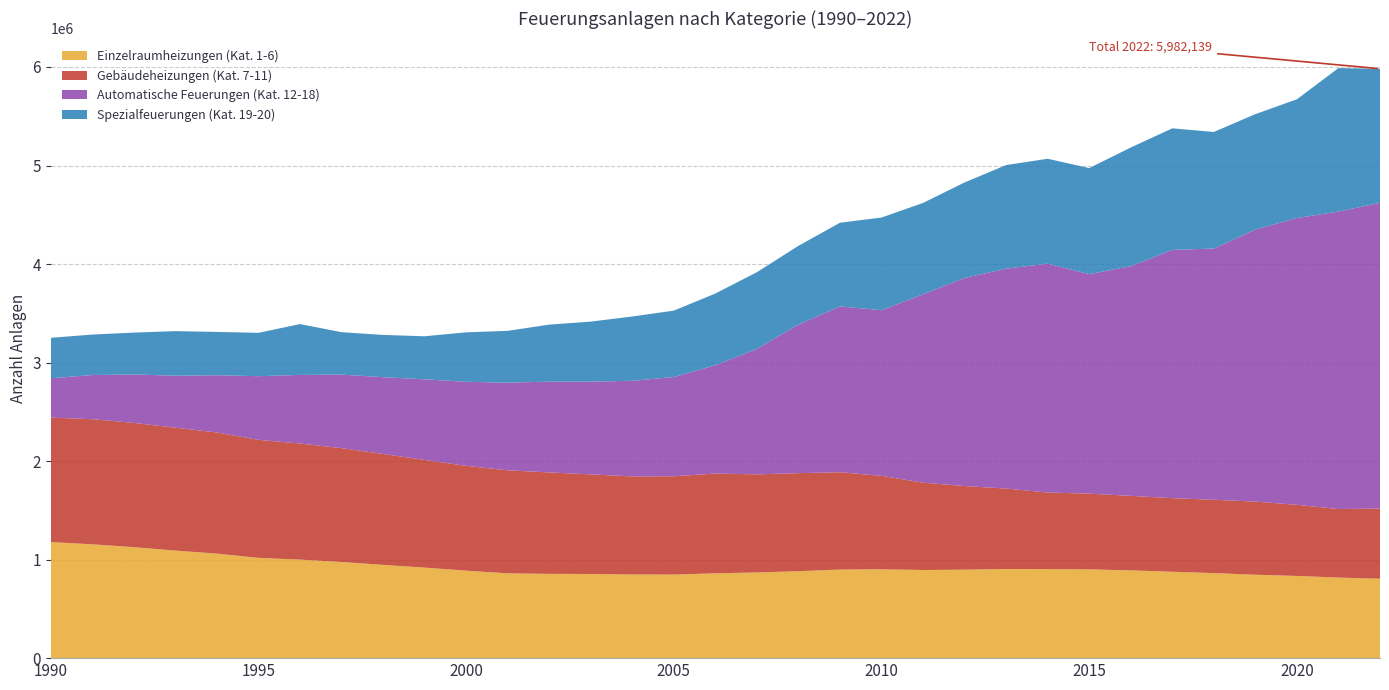

Reading right to left, list all the values displayed in this chart.

Einzelraumheizungen (Kat. 1-6): 2022=805866	2021=817965	2020=834249	2019=846703	2018=863126	2017=876876	2016=890790	2015=900737	2014=903769	2013=904472	2012=898010	2011=894499	2010=901693	2009=899315	2008=882128	2007=869707	2006=860854	2005=848359	2004=849080	2003=854123	2002=855396	2001=860549	2000=887906	1999=918871	1998=946460	1997=975818	1996=1000009	1995=1018000	1994=1060821	1993=1091633	1992=1126293	1991=1155260	1990=1178028
Gebäudeheizungen (Kat. 7-11): 2022=712020	2021=695614	2020=721807	2019=742145	2018=744196	2017=747068	2016=756416	2015=768857	2014=777107	2013=816711	2012=848629	2011=886217	2010=948450	2009=987753	2008=995403	2007=995767	2006=1012402	2005=997540	2004=995248	2003=1010886	2002=1029443	2001=1045634	2000=1063910	1999=1093007	1998=1125766	1997=1155427	1996=1178024	1995=1197576	1994=1229553	1993=1246992	1992=1261244	1991=1269687	1990=1263214
Automatische Feuerungen (Kat. 12-18): 2022=3103487	2021=3018851	2020=2911038	2019=2760628	2018=2549867	2017=2519484	2016=2330634	2015=2227969	2014=2322649	2013=2232032	2012=2112339	2011=1912280	2010=1681451	2009=1682761	2008=1508431	2007=1273089	2006=1098995	2005=1007234	2004=970745	2003=941090	2002=921391	2001=889594	2000=853145	1999=817832	1998=779398	1997=746331	1996=696510	1995=645981	1994=581371	1993=527666	1992=491879	1991=448417	1990=399405
Spezialfeuerungen (Kat. 19-20): 2022=1360766	2021=1456337	2020=1204982	2019=1172046	2018=1183261	2017=1233758	2016=1204616	2015=1076310	2014=1064895	2013=1051323	2012=968996	2011=927143	2010=940365	2009=849285	2008=799003	2007=778726	2006=728371	2005=674007	2004=652433	2003=609485	2002=578951	2001=526210	2000=501628	1999=437067	1998=428771	1997=430677	1996=516002	1995=440106	1994=439277	1993=452541	1992=424613	1991=410850	1990=410510